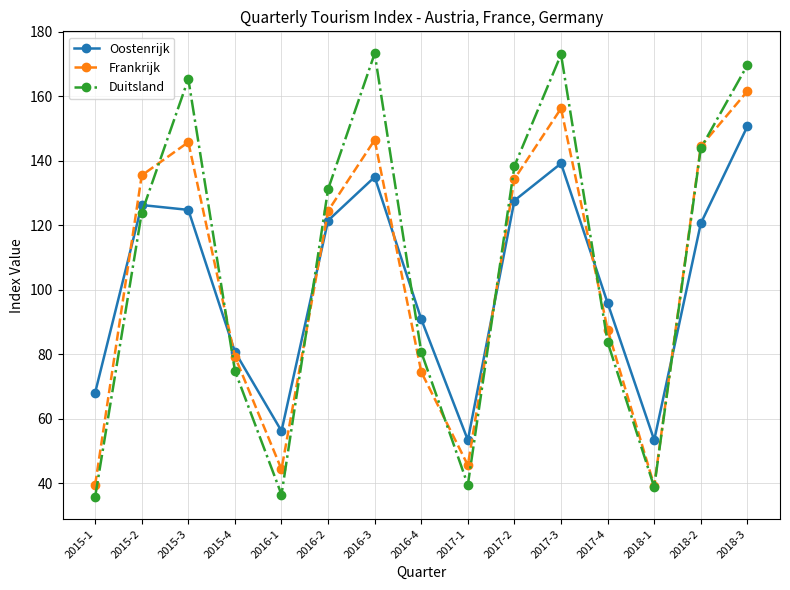

At 2015-4, list the series in order from largest to smallest.

Oostenrijk, Frankrijk, Duitsland